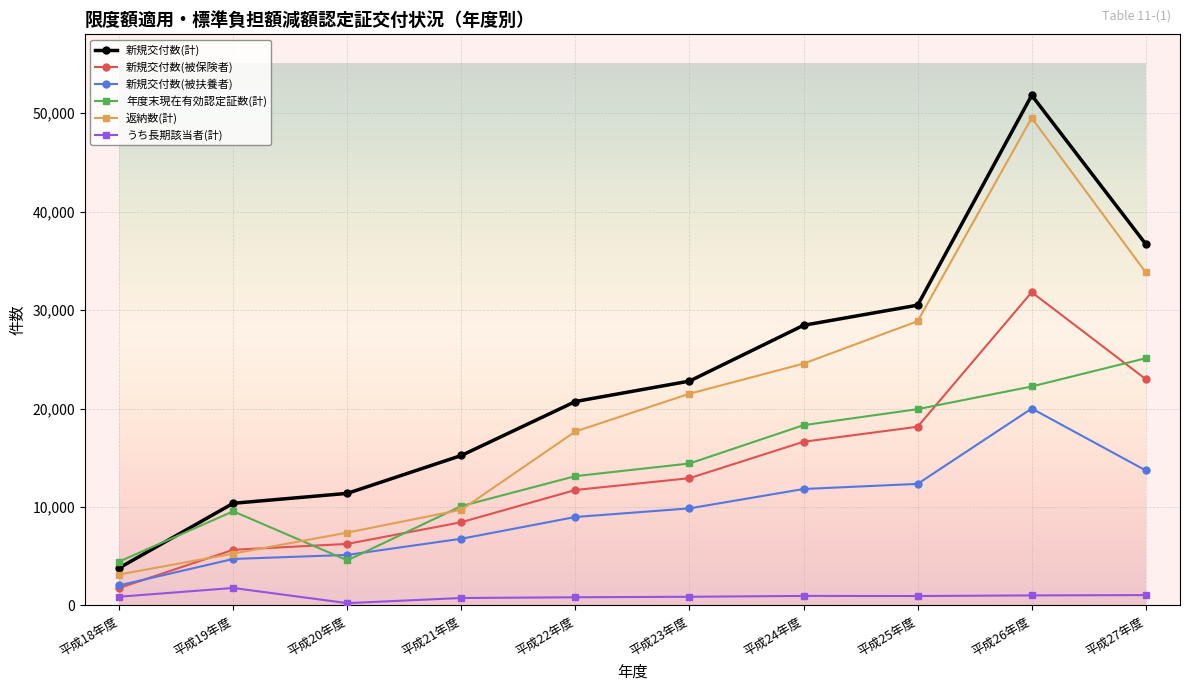

What is the highest value of the 返納数(計) series?

49507